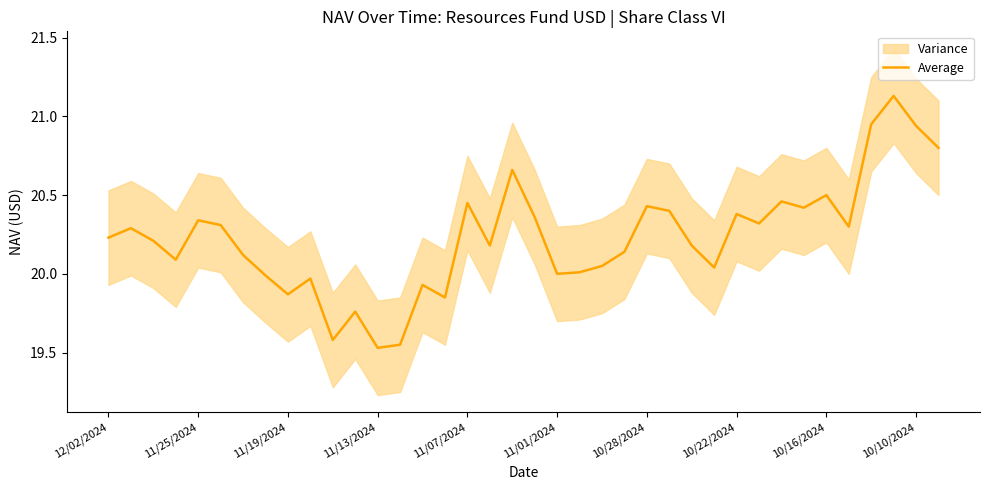

What is the difference between the maximum and minimum values?

1.6